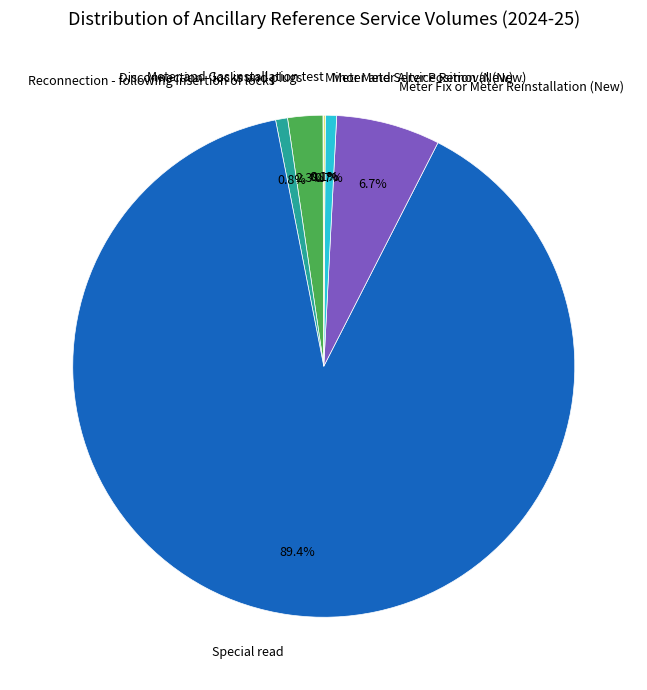

Between Meter Fix or Meter Reinstallation (New) and Reconnection - following insertion of locks, which is larger?

Meter Fix or Meter Reinstallation (New)